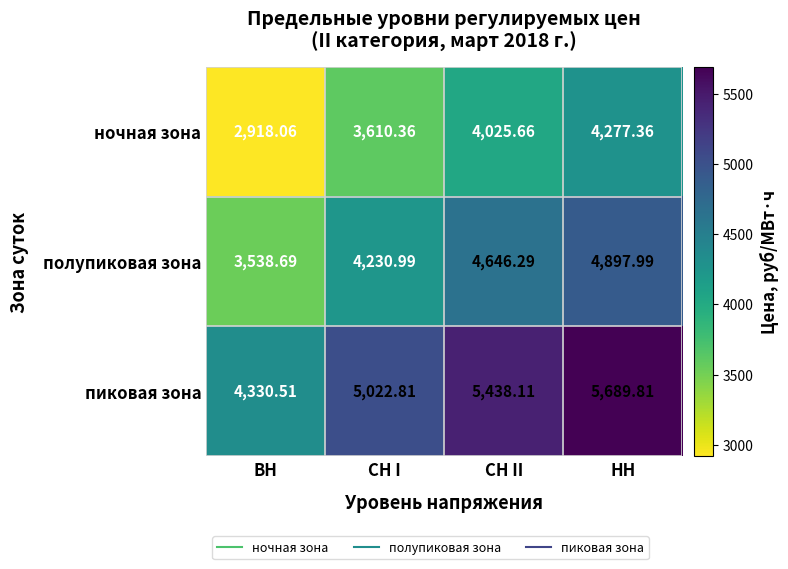

At СН I, list the series in order from largest to smallest.

пиковая зона, полупиковая зона, ночная зона